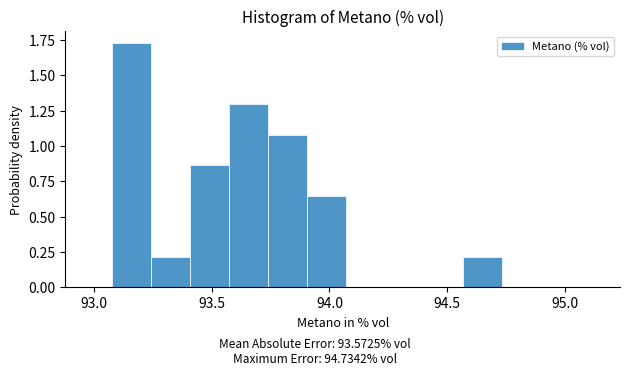

Read against the x-axis, roughly where is the centre of the tallest bar?

93.15